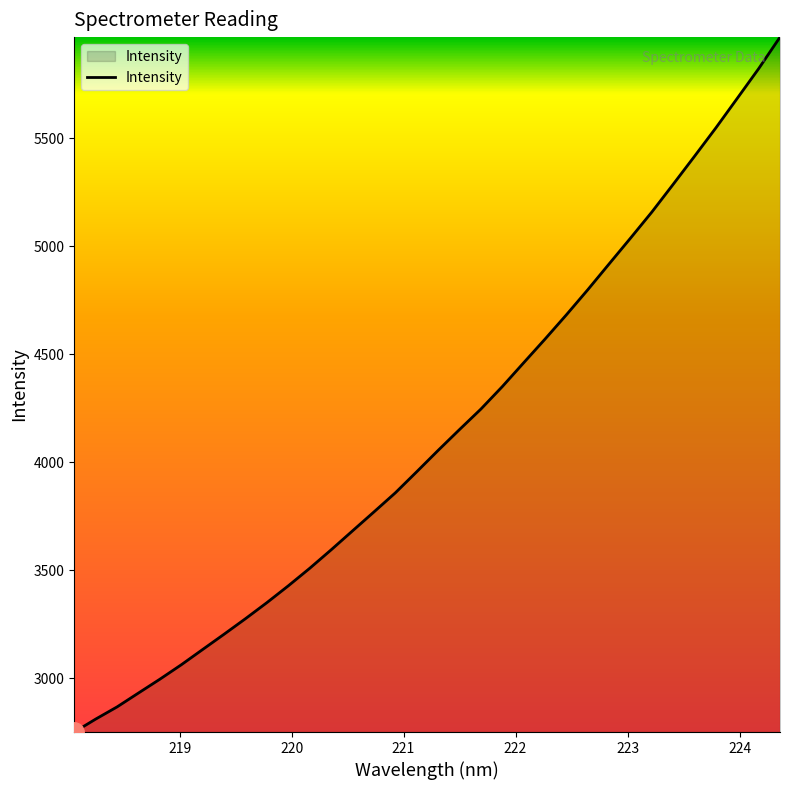

True or false: there are more than 1 points higher than both neighbors.

False